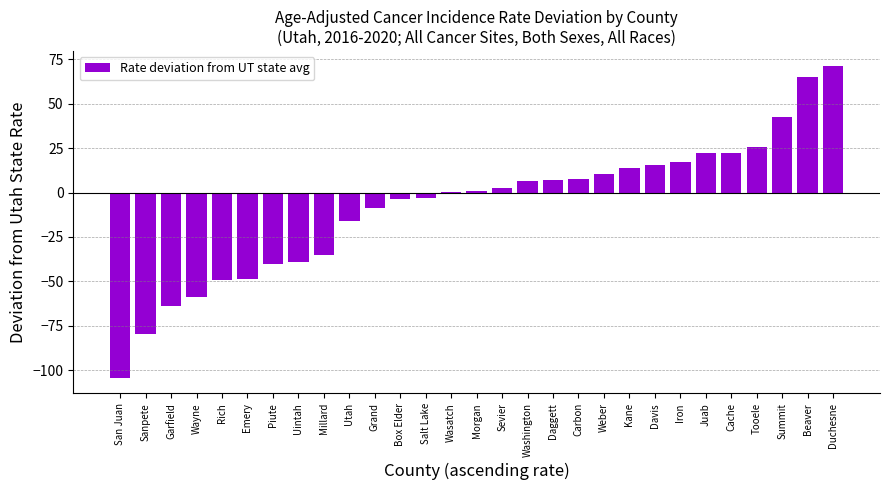

Which label corresponds to the largest value in the chart?

Duchesne